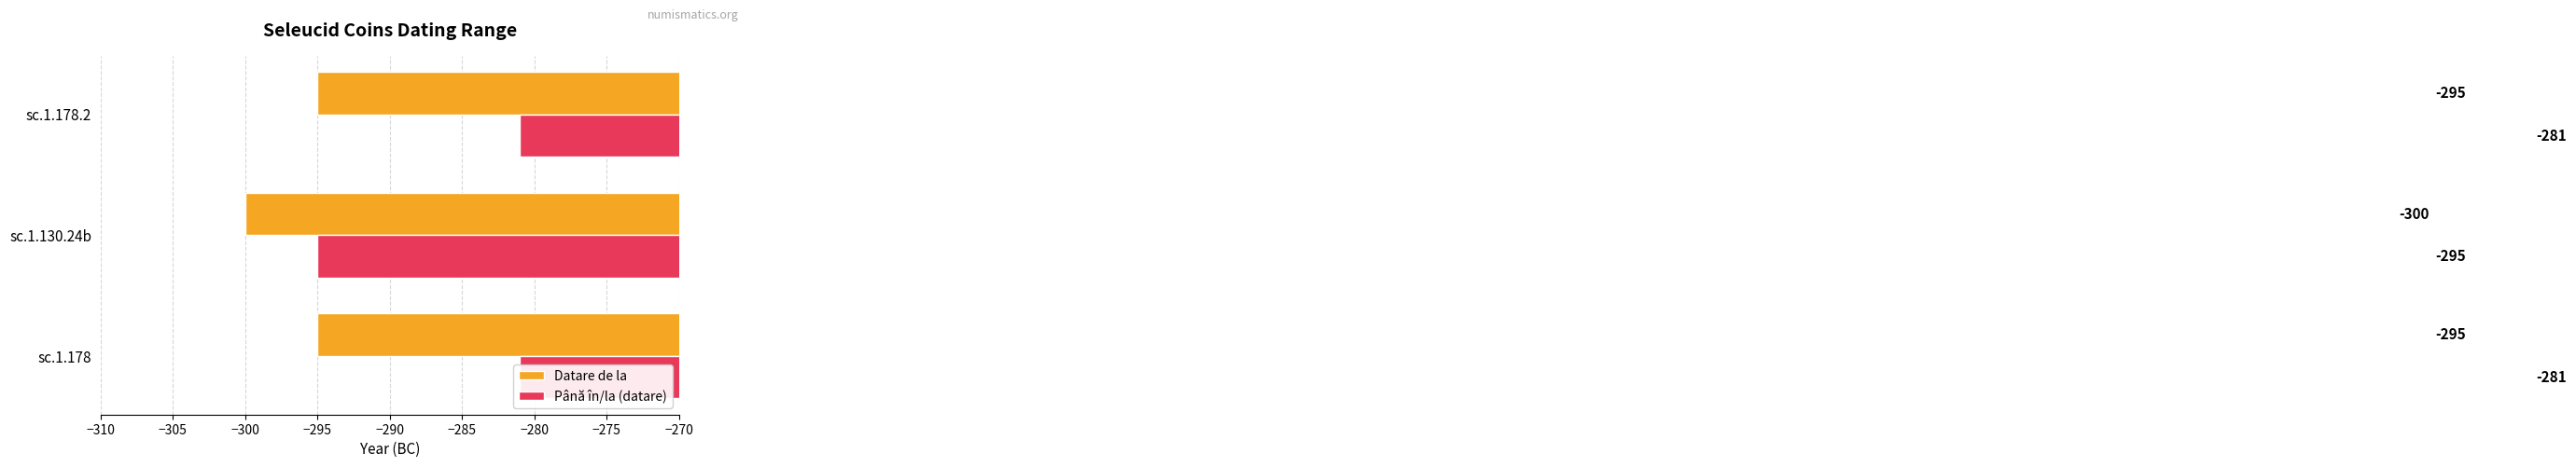

How many Datare de la values are between -300 and -295?

3